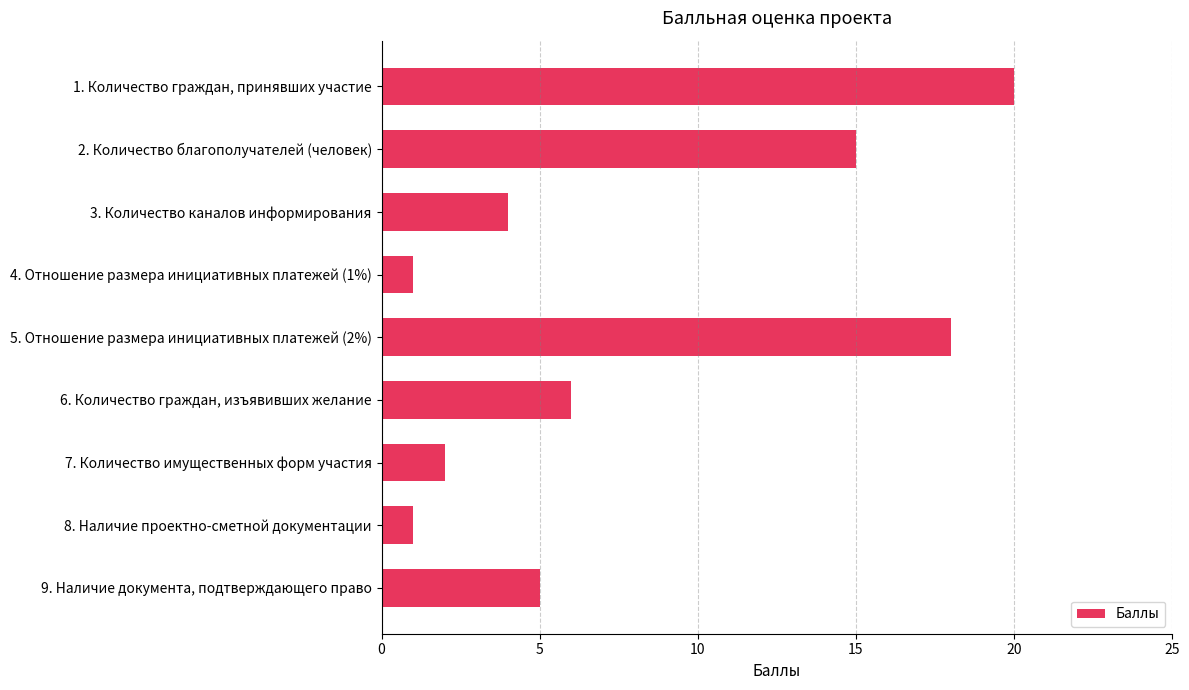

Where is the data nearest to the value 10?

6. Количество граждан, изъявивших желание